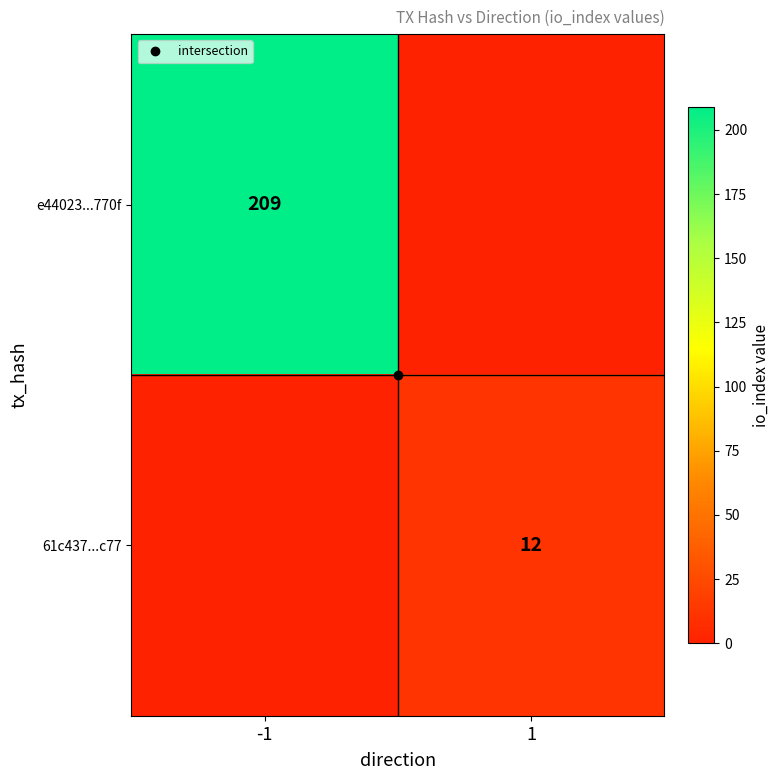

What is the average value of the e44023...770f series?

104